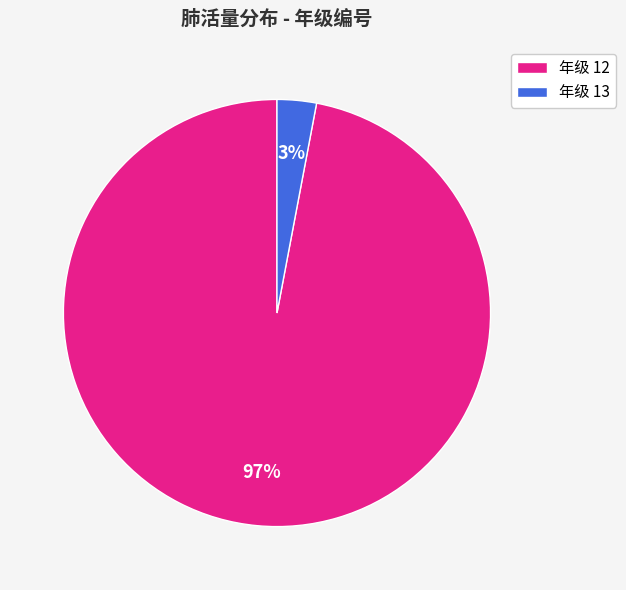

To the nearest percent, what portion does 年级 13 represent?

3%